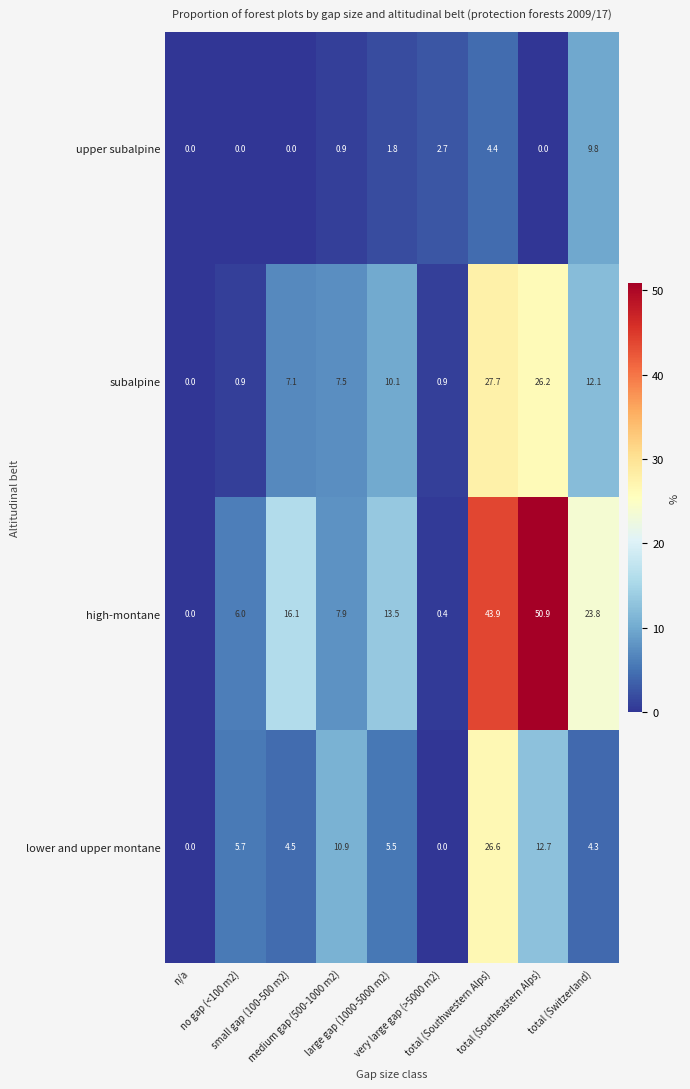

How many series are shown in this chart?

4